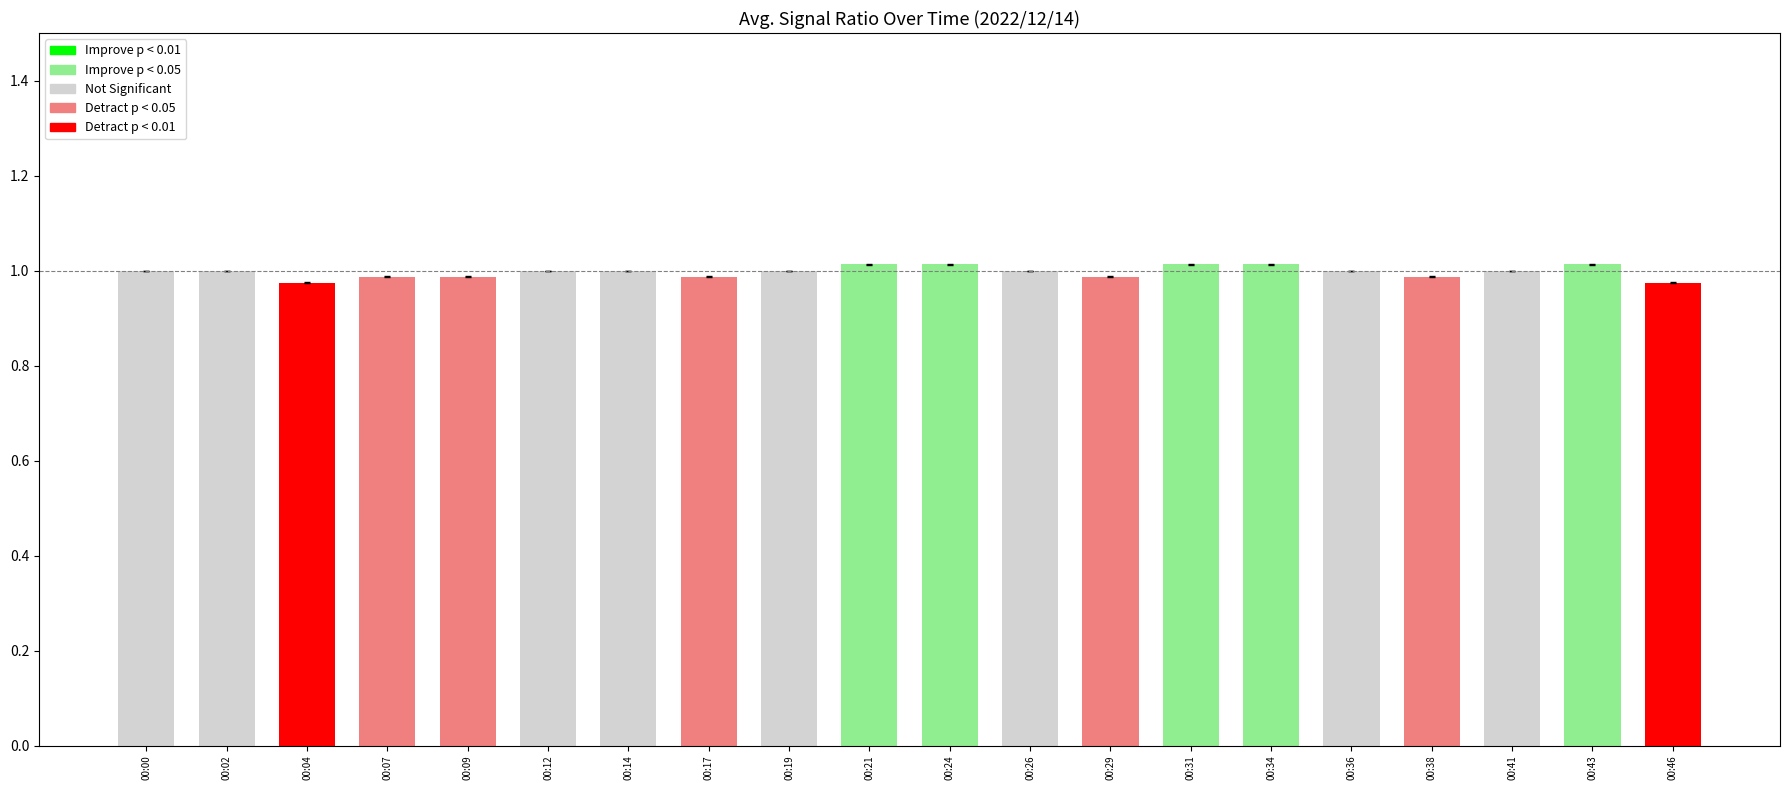

The chart shows a value of 0.5 at 00:34. True or false?

False